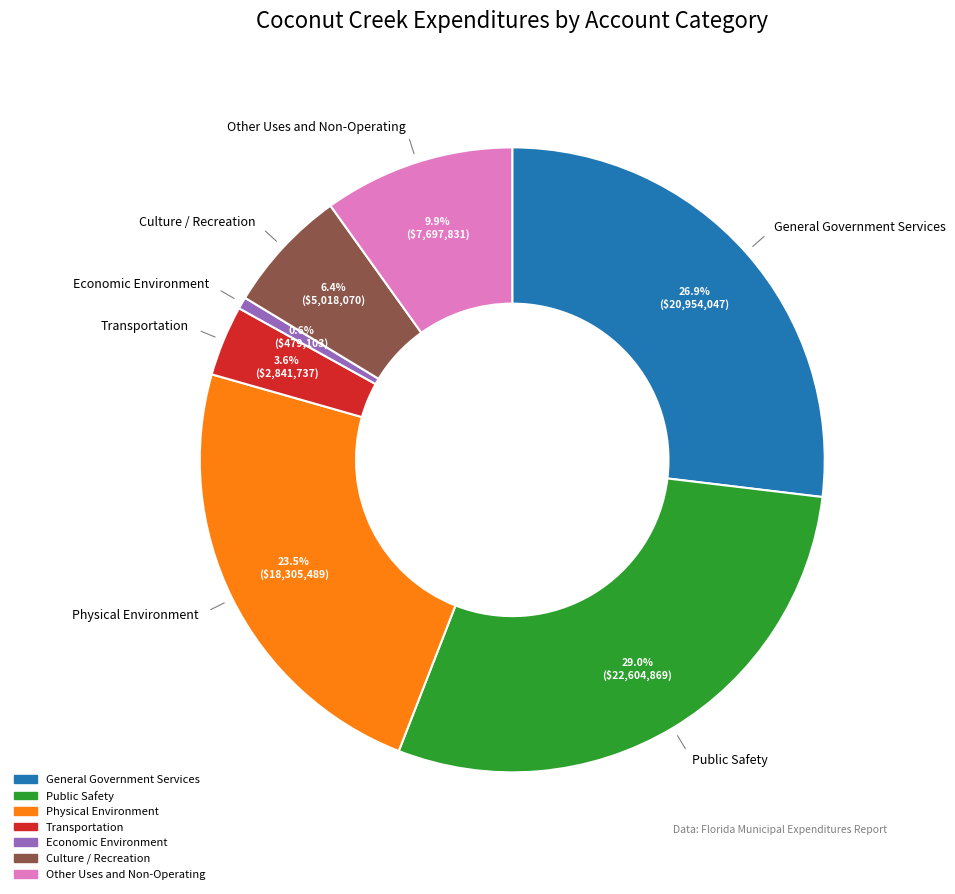

How many slices are in this pie chart?

7